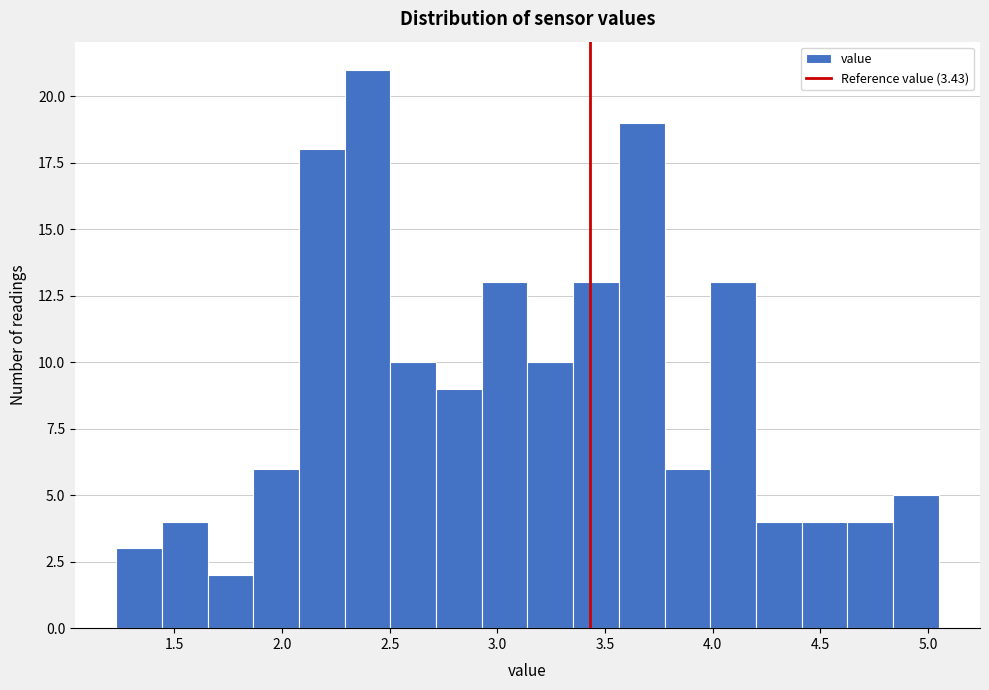

Which range on the x-axis has the tallest bar?

2.30 to 2.50